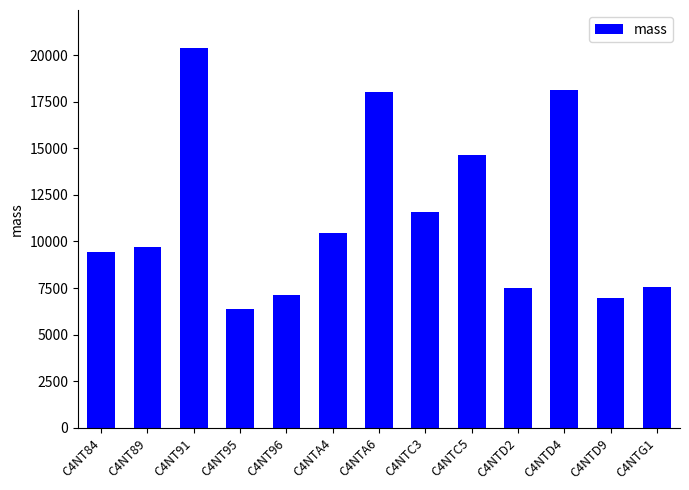

What is the ratio of the value at C4NT84 to the value at C4NTC5?

0.6